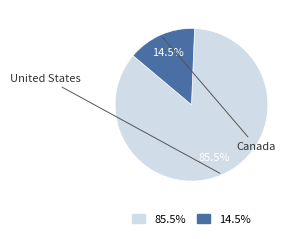

What is the largest slice in the pie chart?

85.5%